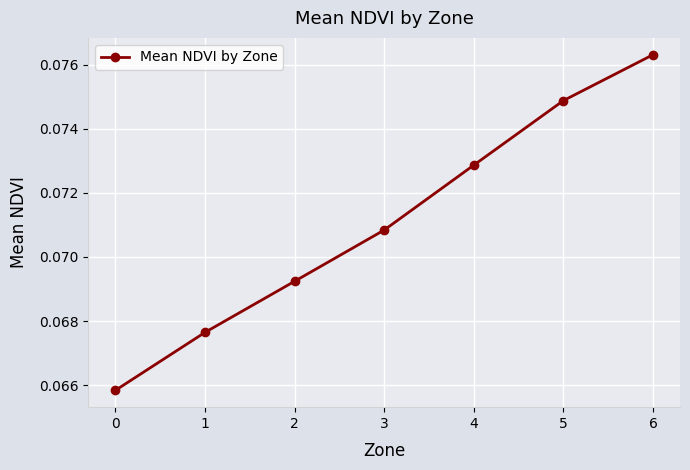

Is it true that the value at 5 is 0.0?

False